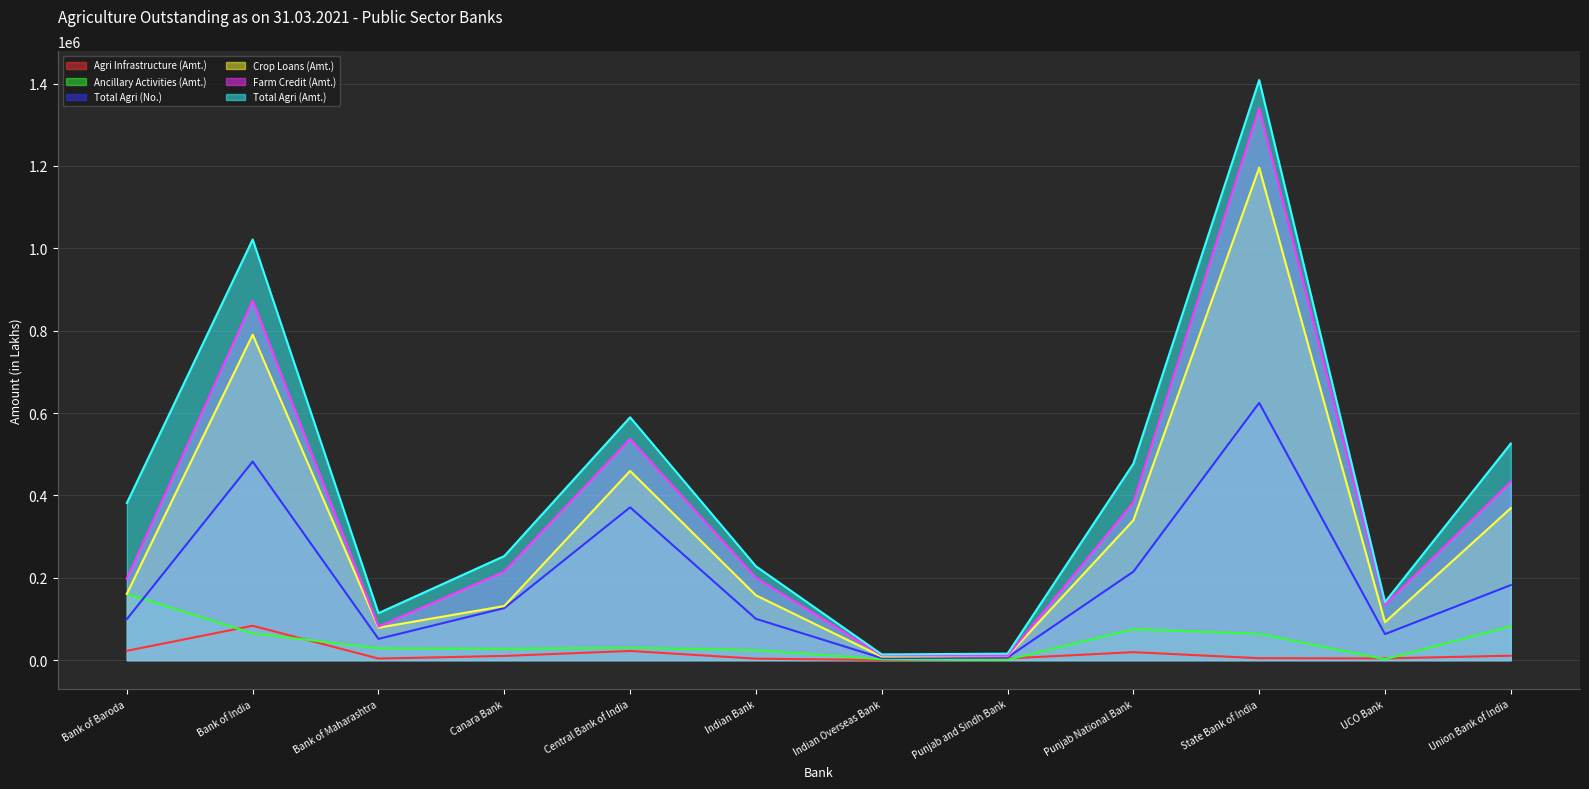

How many categories are shown in the chart?

12